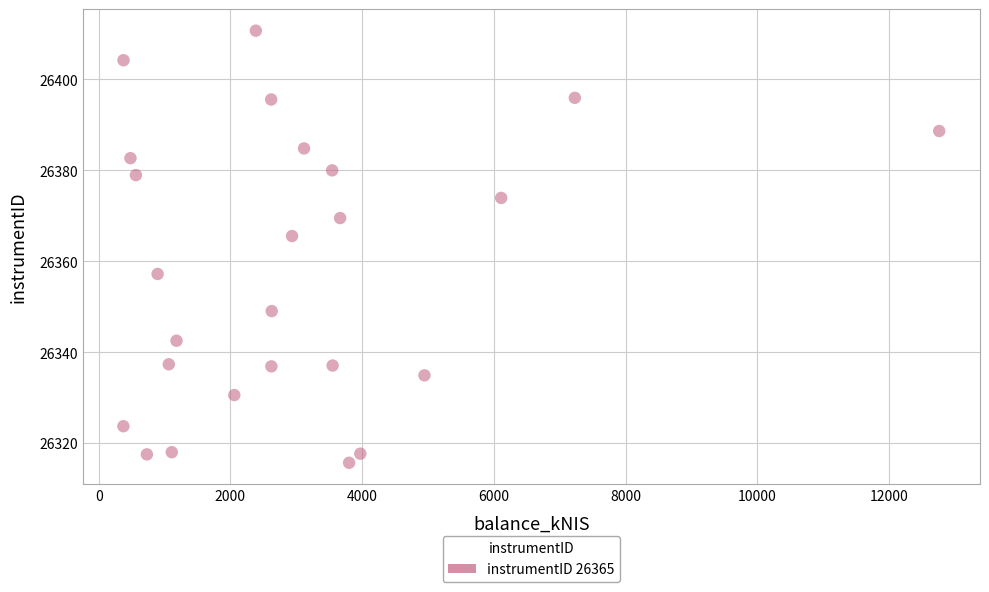

What is the range of X values (max minus min)?

12383.9